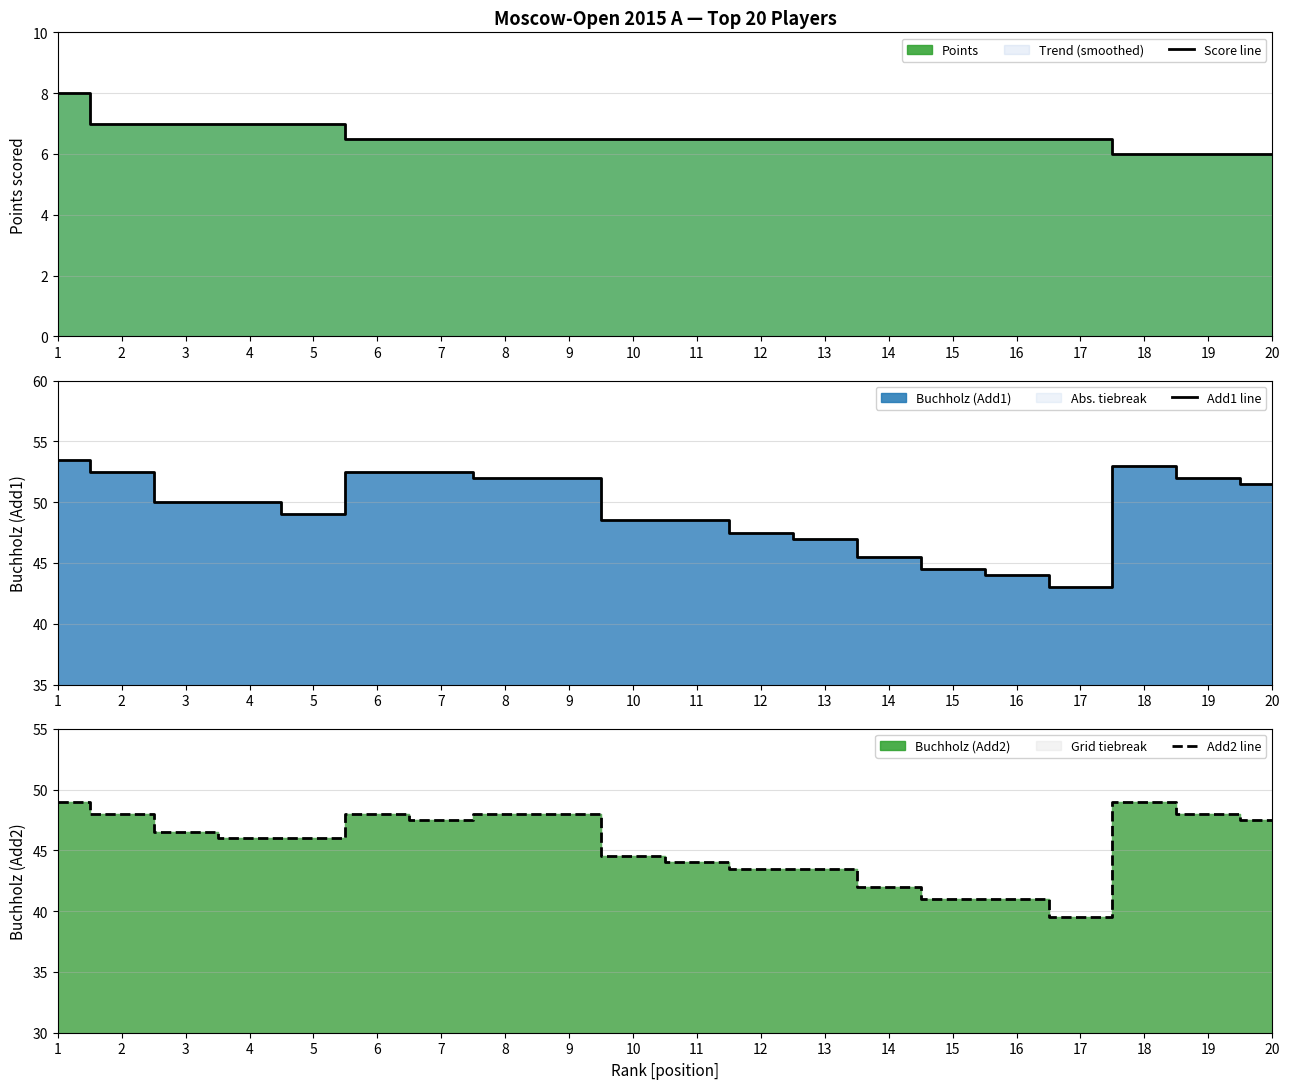

Reading right to left, transcribe all the data shown in this chart.

Score line: 6.0	6.0	6.0	6.5	6.5	6.5	6.5	6.5	6.5	6.5	6.5	6.5	6.5	6.5	6.5	7.0	7.0	7.0	7.0	8.0
Add1 line: 51.5	52.0	53.0	43.0	44.0	44.5	45.5	47.0	47.5	48.5	48.5	52.0	52.0	52.5	52.5	49.0	50.0	50.0	52.5	53.5
Add2 line: 47.5	48.0	49.0	39.5	41.0	41.0	42.0	43.5	43.5	44.0	44.5	48.0	48.0	47.5	48.0	46.0	46.0	46.5	48.0	49.0